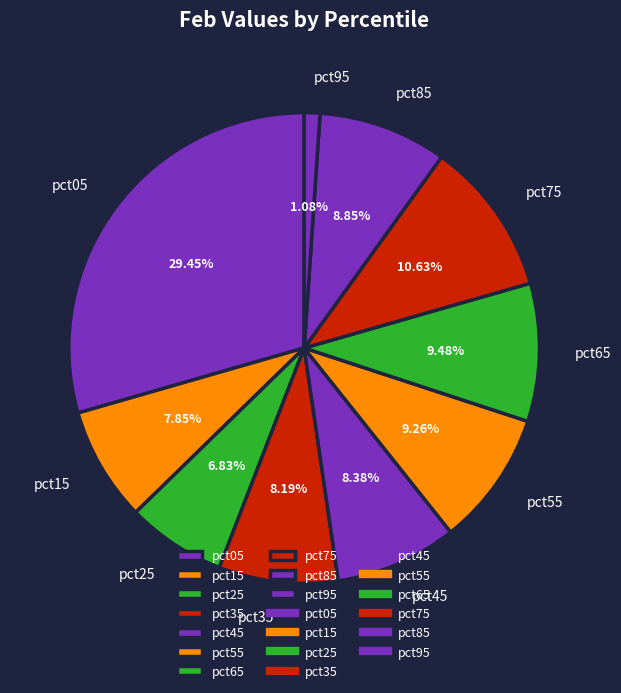

To the nearest percent, what portion does pct35 represent?

8%